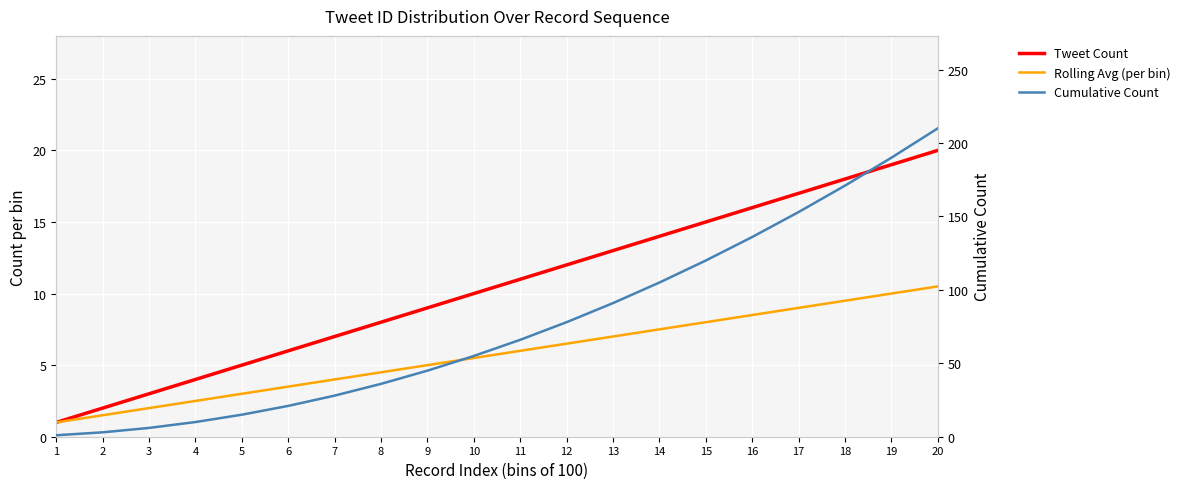

What is the average value of the Rolling Avg (per bin) series?

5.8